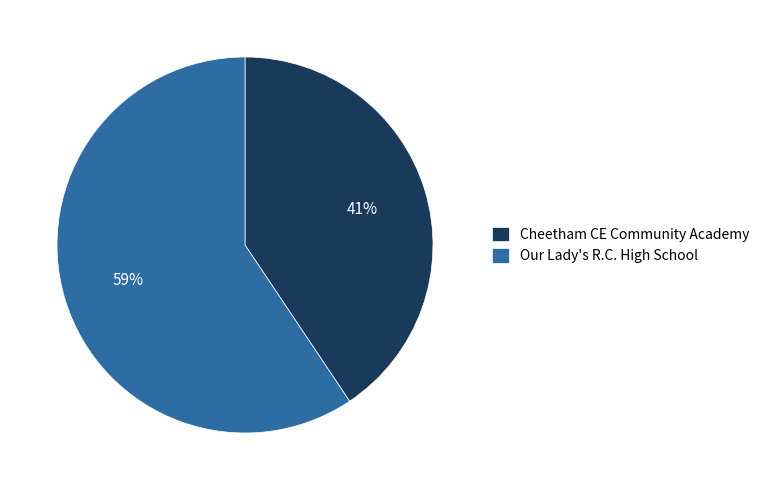

How many segments does this pie chart have?

2